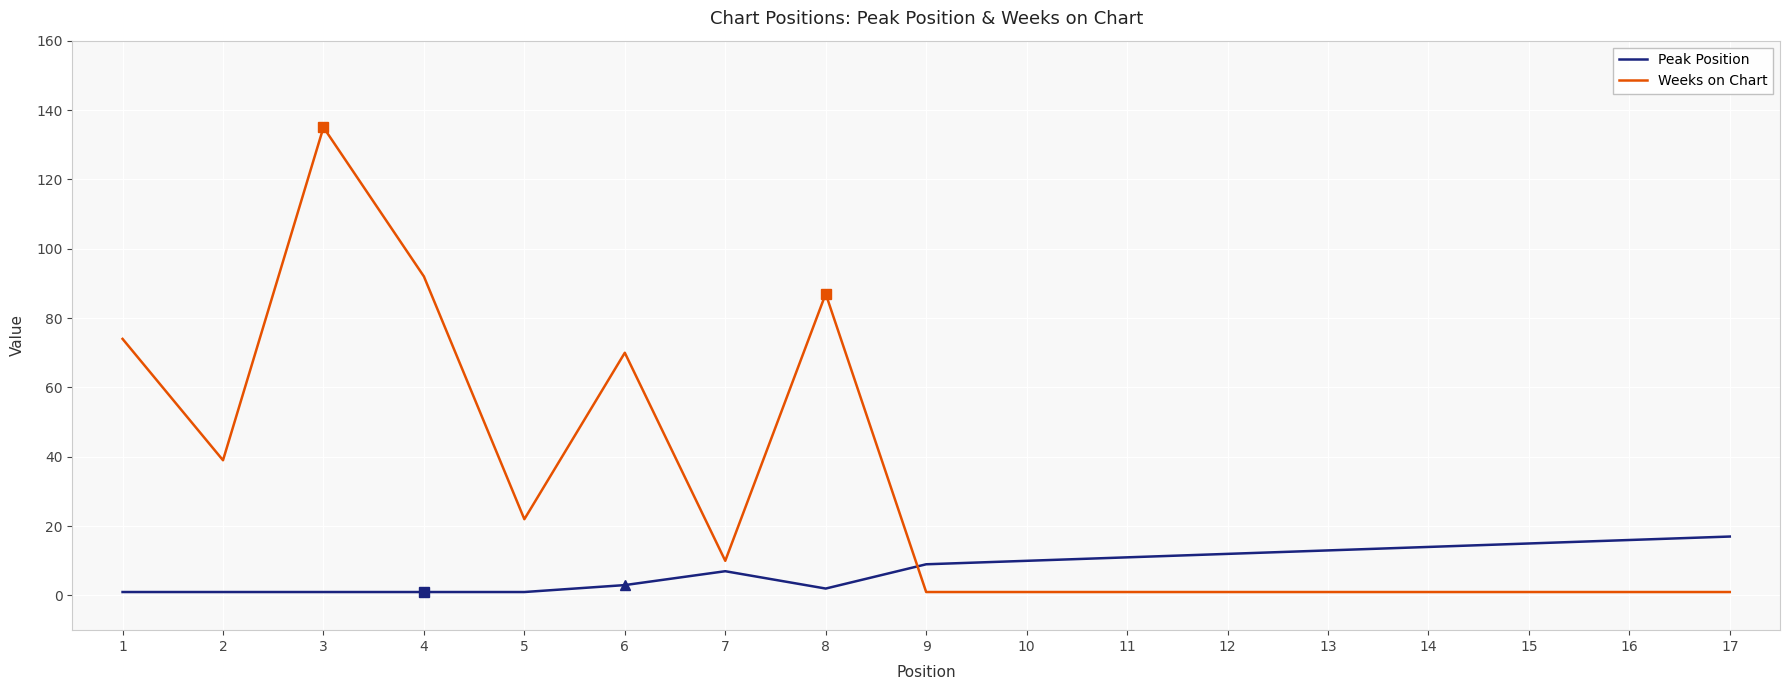

What is the difference between the maximum and minimum values in the Weeks on Chart series?

134